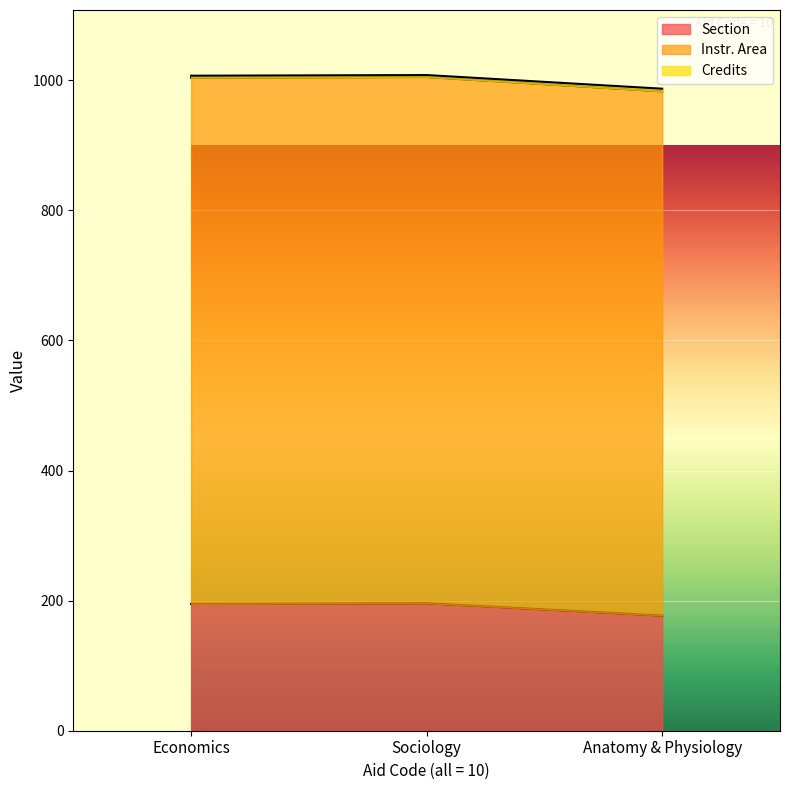

What is the lowest value of the Section series?

177